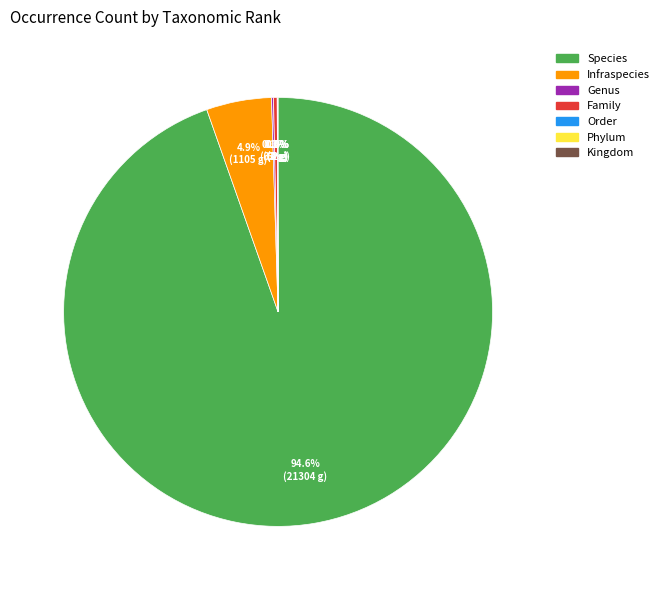

Does Species account for over 50% of the chart?

Yes